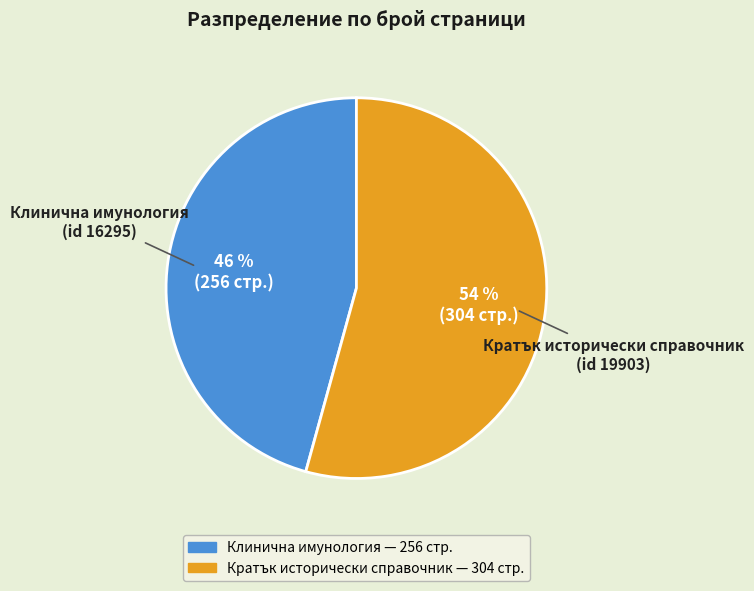

To the nearest percent, what is the average slice percentage?

50%